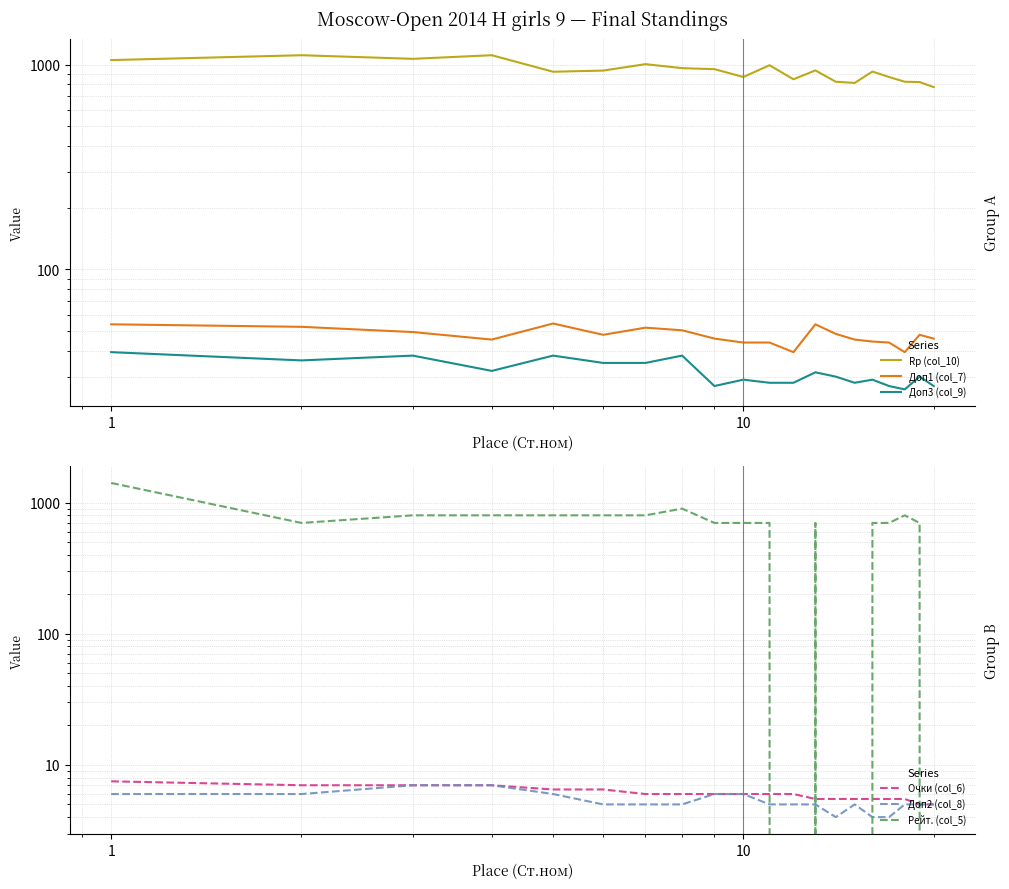

Does the chart have visible grid lines?

Yes